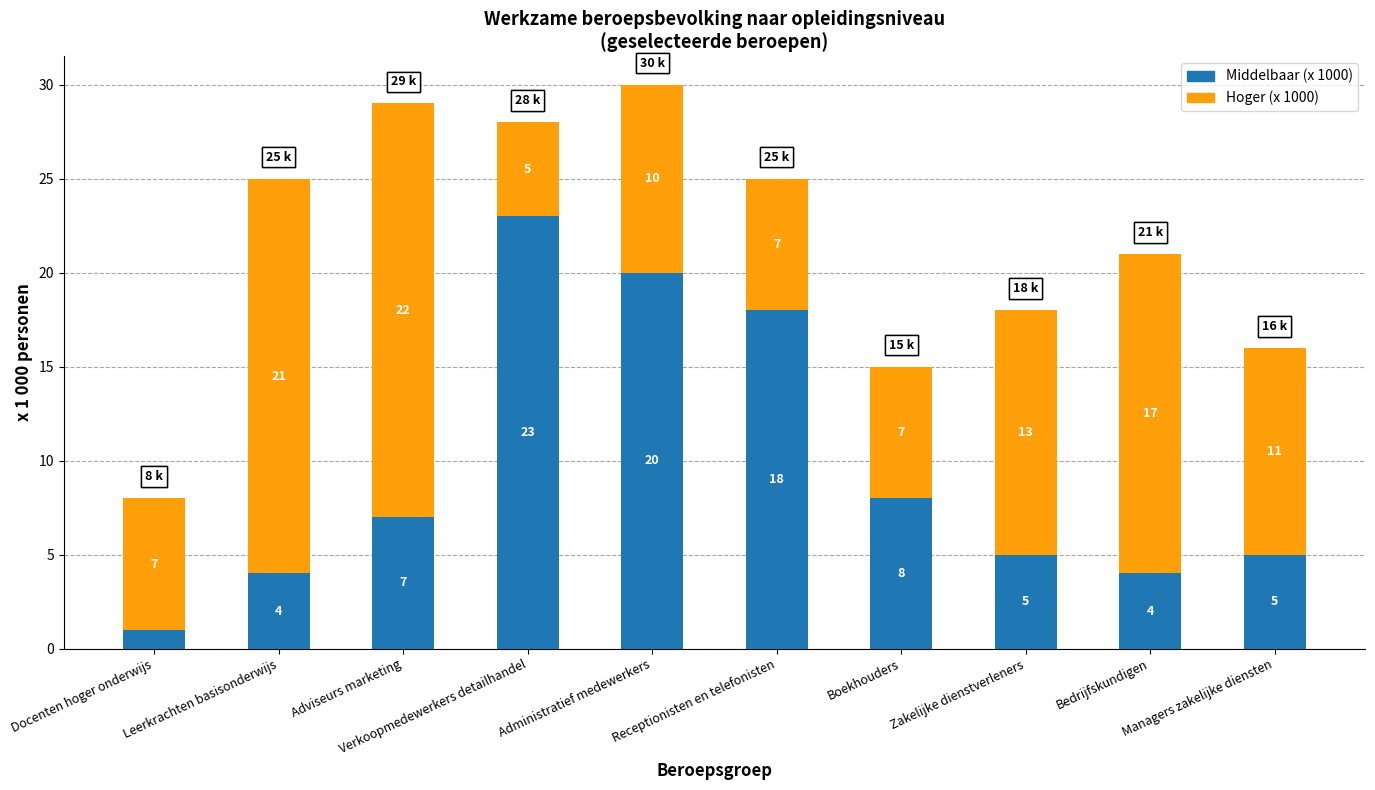

What is the difference between the second highest and second lowest values in the Middelbaar (x 1000) series?

16